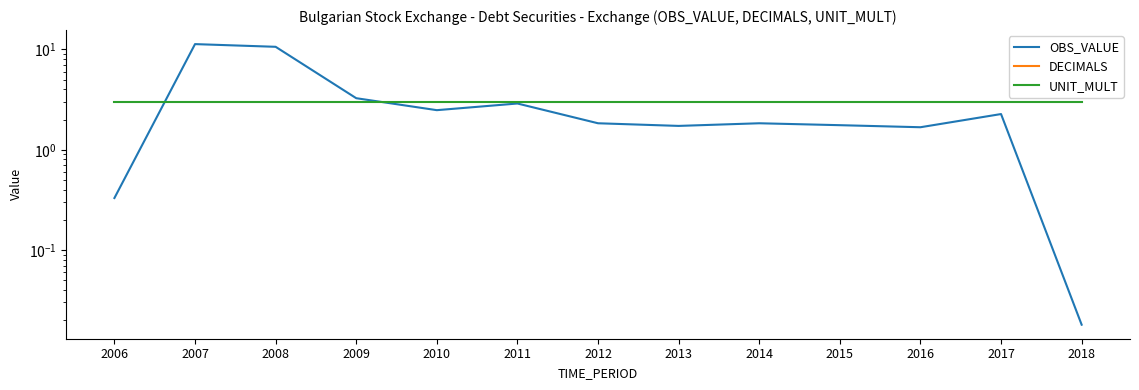

Is the value of DECIMALS at 2009 greater than the value of OBS_VALUE at 2015?

No